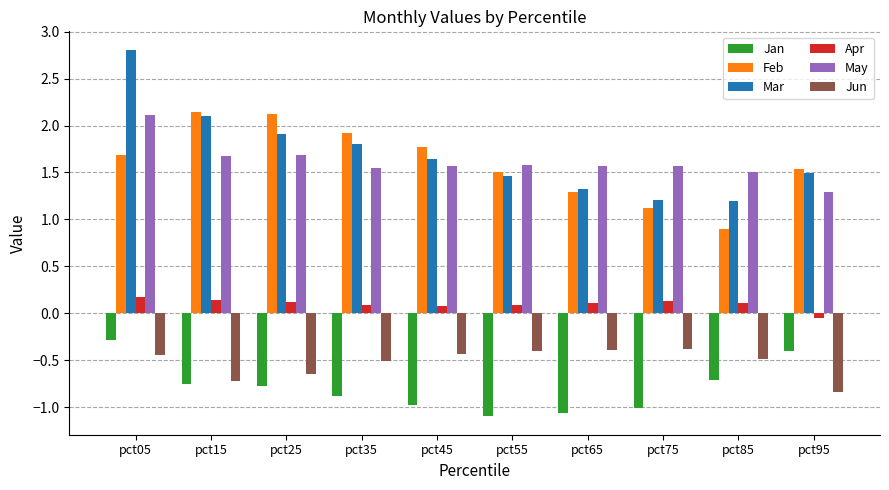

What is the spread (max minus min) of values at pct55?

2.7